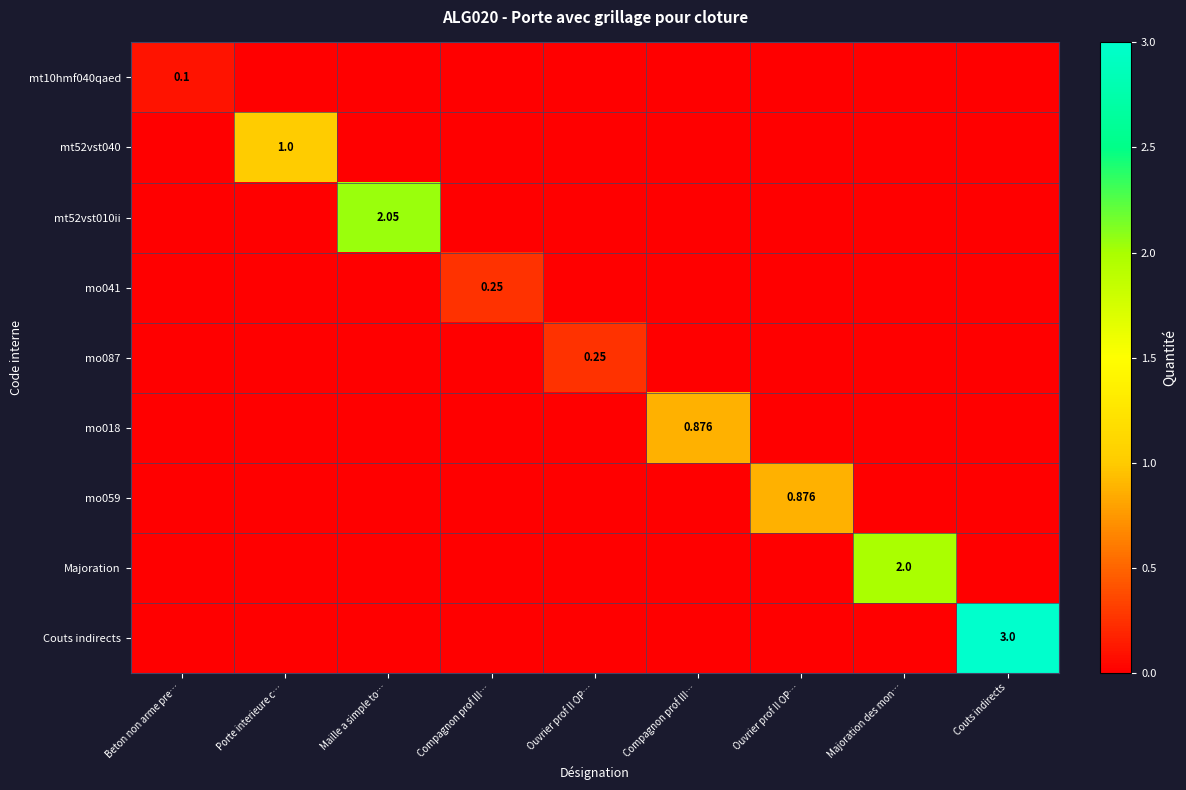

Between Compagnon prof III… and Beton non arme pre…, which is larger?

Beton non arme pre…